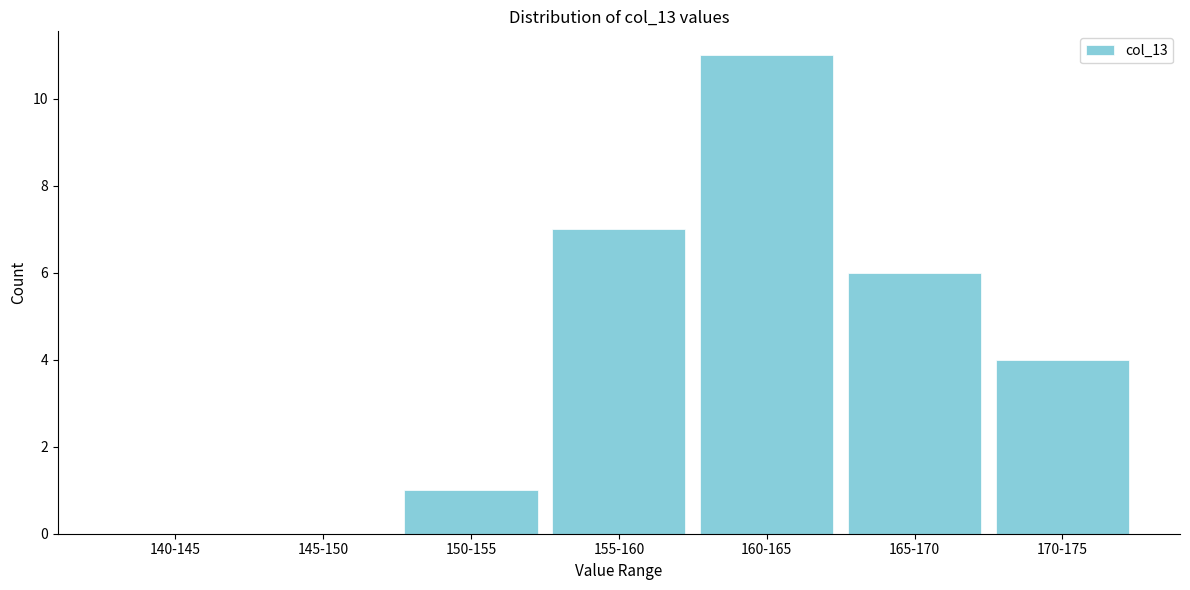

Reading right to left, what are all the values shown in this chart?

170-175=4	165-170=6	160-165=11	155-160=7	150-155=1	145-150=0	140-145=0